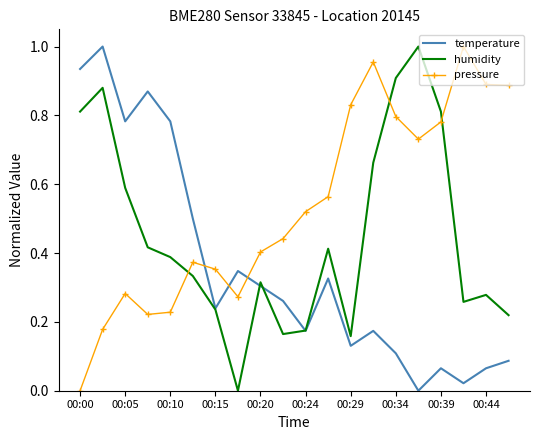

Which series has the largest total across all categories?

pressure